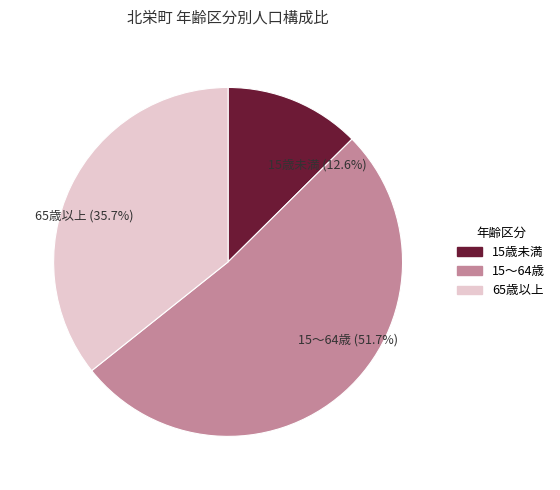

Which category has the smallest portion of the pie?

15歳未満